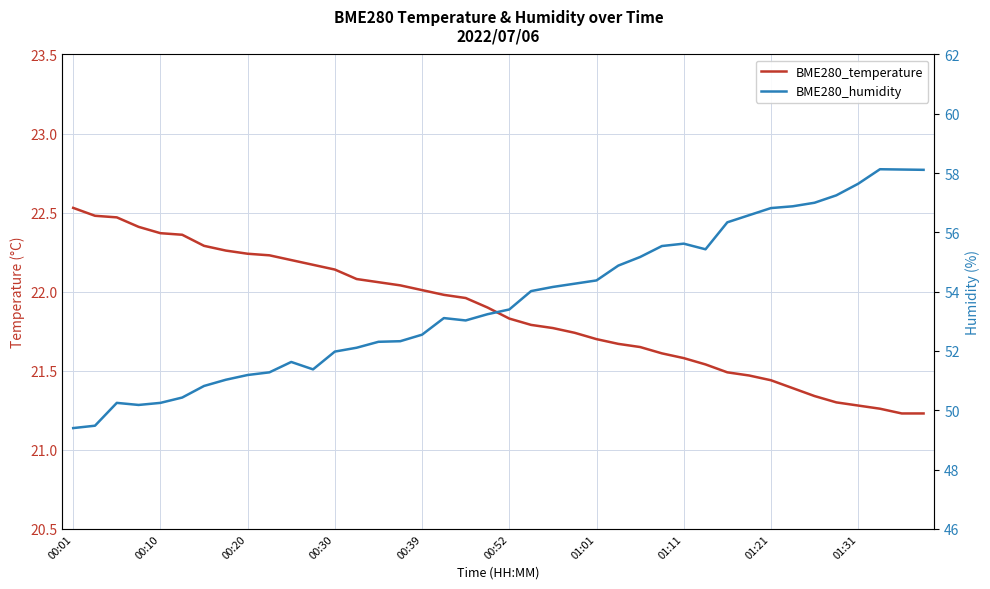

True or false: BME280_humidity and BME280_temperature intersect in this chart.

False